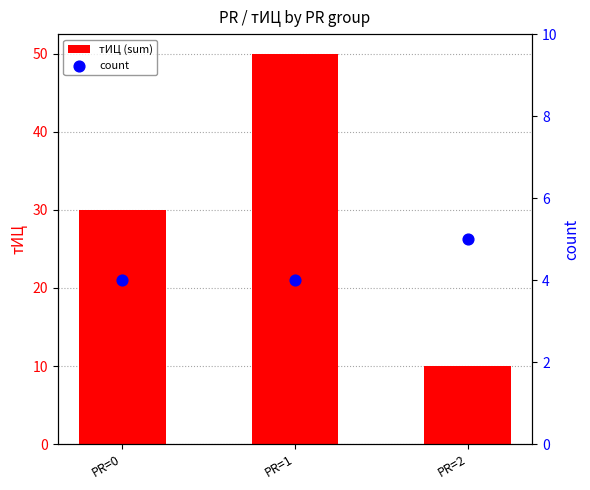

Which series has the widest spread of Y values?

тИЦ (sum)